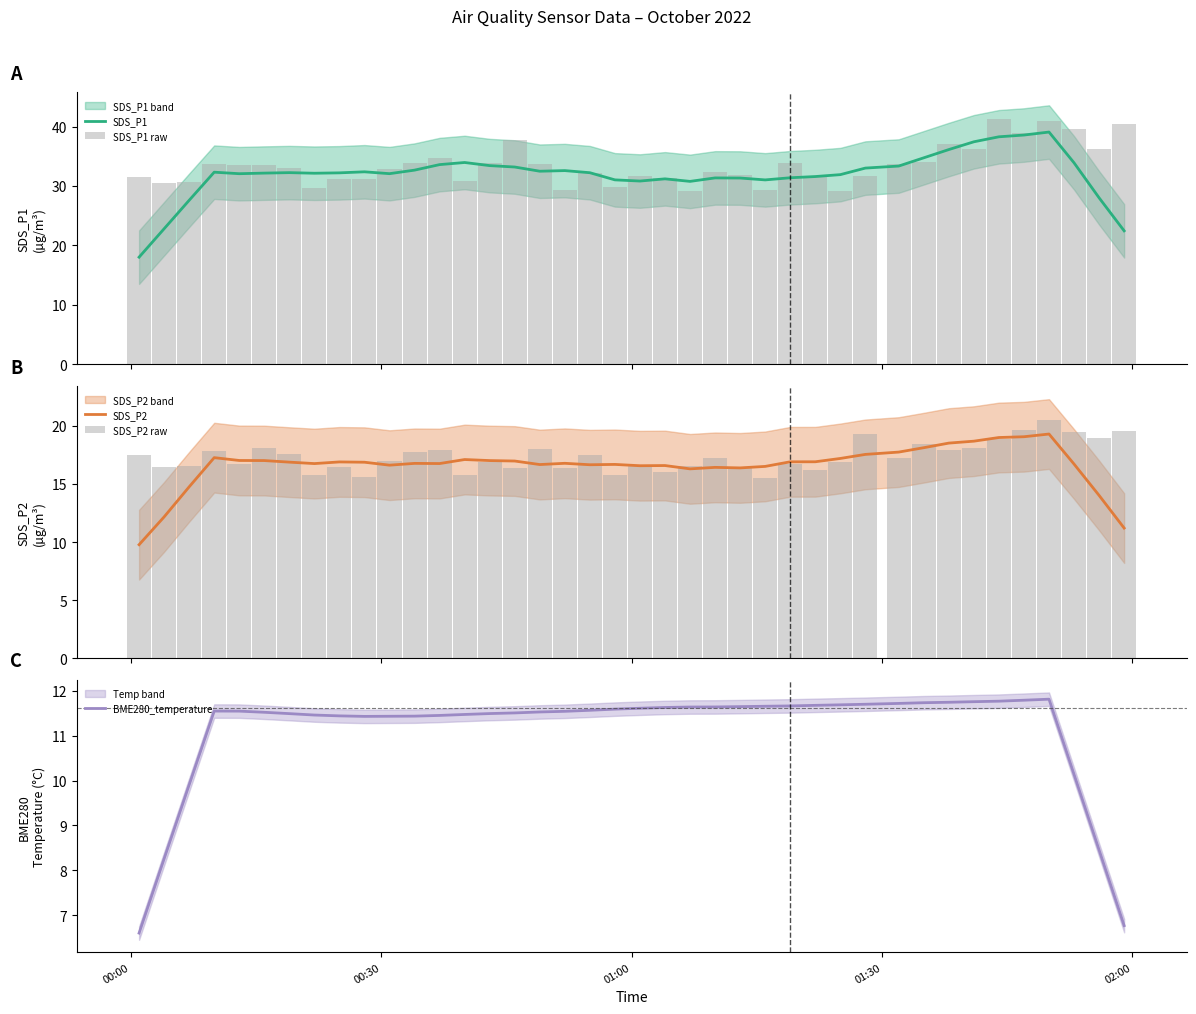

Reading right to left, list all the values displayed in this chart.

SDS_P1: 22.5	28.0	33.9	39.1	38.6	38.3	37.4	36.1	34.7	33.4	33.0	31.9	31.6	31.4	31.0	31.3	31.4	30.8	31.2	30.8	31.0	32.2	32.6	32.5	33.2	33.4	33.9	33.6	32.7	32.1	32.4	32.2	32.1	32.2	32.2	32.1	32.3	27.6	22.8	18.0
SDS_P1 raw: 40.5	36.2	39.6	40.9	38.9	41.2	36.2	37.0	34.1	33.8	31.8	29.1	31.5	33.8	29.3	31.9	32.4	29.2	31.4	31.6	29.8	32.2	29.3	33.7	37.6	33.8	30.9	34.7	33.9	32.9	31.2	31.1	29.7	33.1	33.5	33.5	33.6	30.7	30.4	31.4
SDS_P2: 11.2	14.0	16.7	19.3	19.1	19.0	18.7	18.5	18.1	17.7	17.5	17.2	16.9	16.9	16.5	16.4	16.4	16.3	16.6	16.6	16.7	16.7	16.8	16.7	17.0	17.0	17.1	16.8	16.8	16.6	16.9	16.9	16.8	16.9	17.0	17.0	17.3	14.8	12.2	9.8
SDS_P2 raw: 19.6	18.9	19.4	20.5	19.7	18.9	18.1	17.9	18.5	17.2	19.3	16.9	16.2	16.7	15.5	16.5	17.2	16.6	16.0	16.6	15.8	17.5	16.4	18.0	16.4	16.9	15.8	17.9	17.8	17.0	15.6	16.4	15.8	17.6	18.1	16.8	17.9	16.6	16.5	17.5
BME280_temperature: 6.8	8.5	10.1	11.8	11.8	11.8	11.8	11.7	11.7	11.7	11.7	11.7	11.7	11.7	11.7	11.6	11.6	11.6	11.6	11.6	11.6	11.6	11.5	11.5	11.5	11.5	11.5	11.4	11.4	11.4	11.4	11.4	11.5	11.5	11.5	11.5	11.5	9.9	8.3	6.6